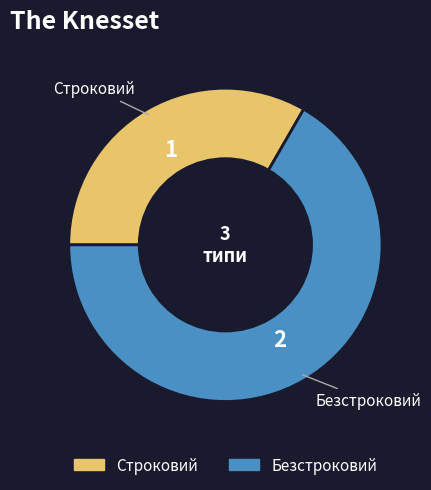

Which slice represents more than half of the pie?

Безстроковий